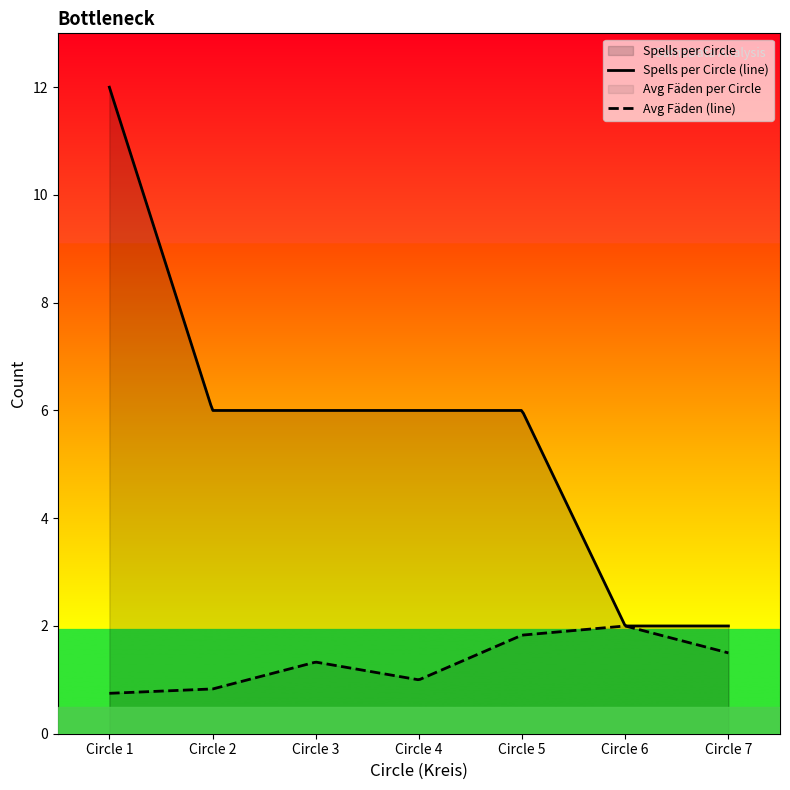

How many values are between 2 and 6?

6